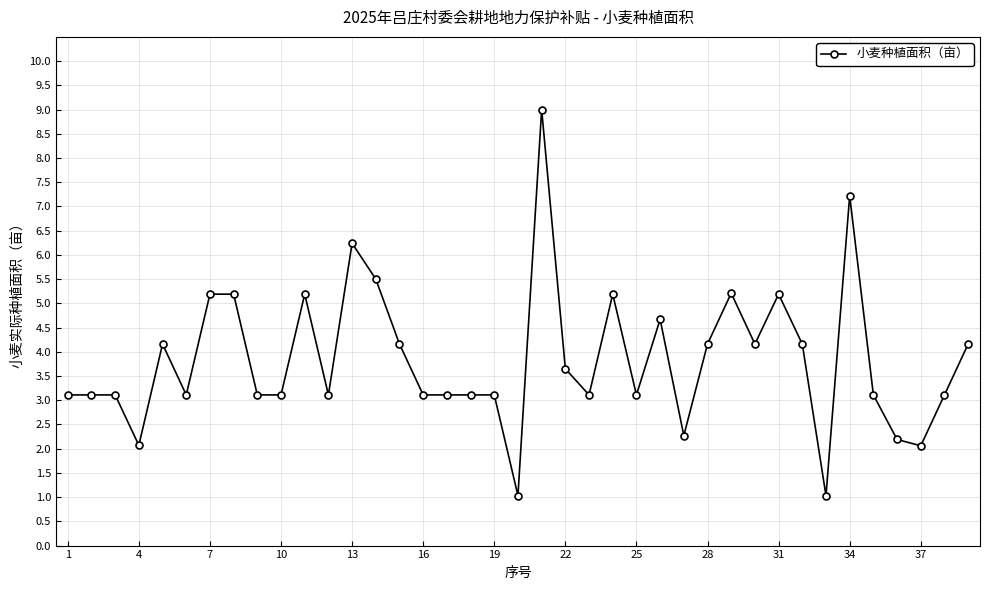

What is the difference between the maximum and minimum values?

8.0